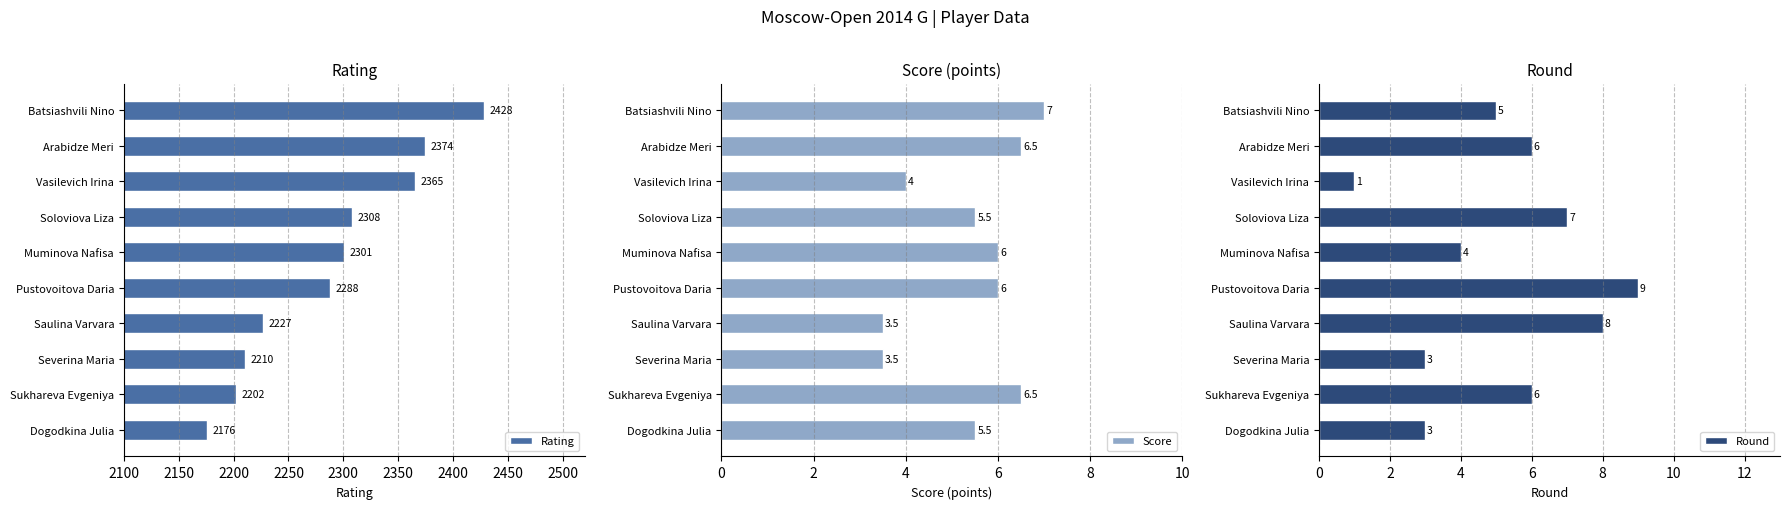

Which series has the largest total across all categories?

Rating